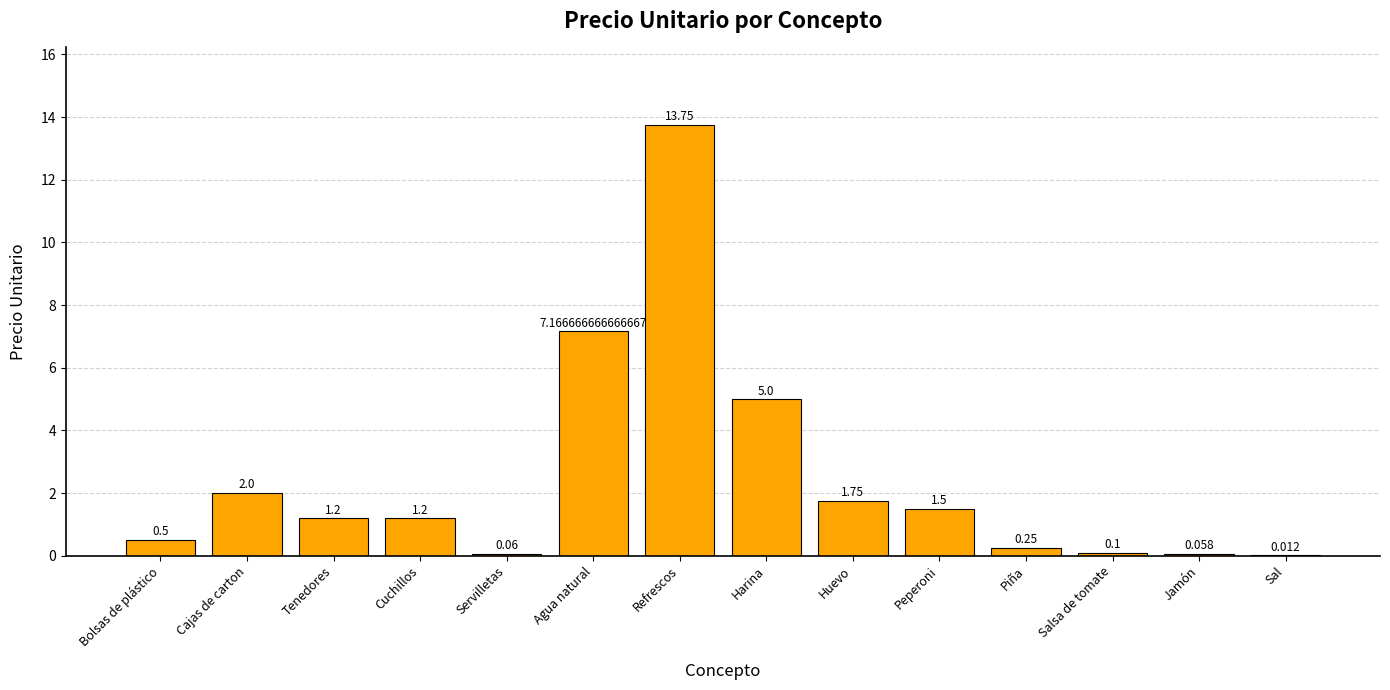

How many data points does each series have?

14